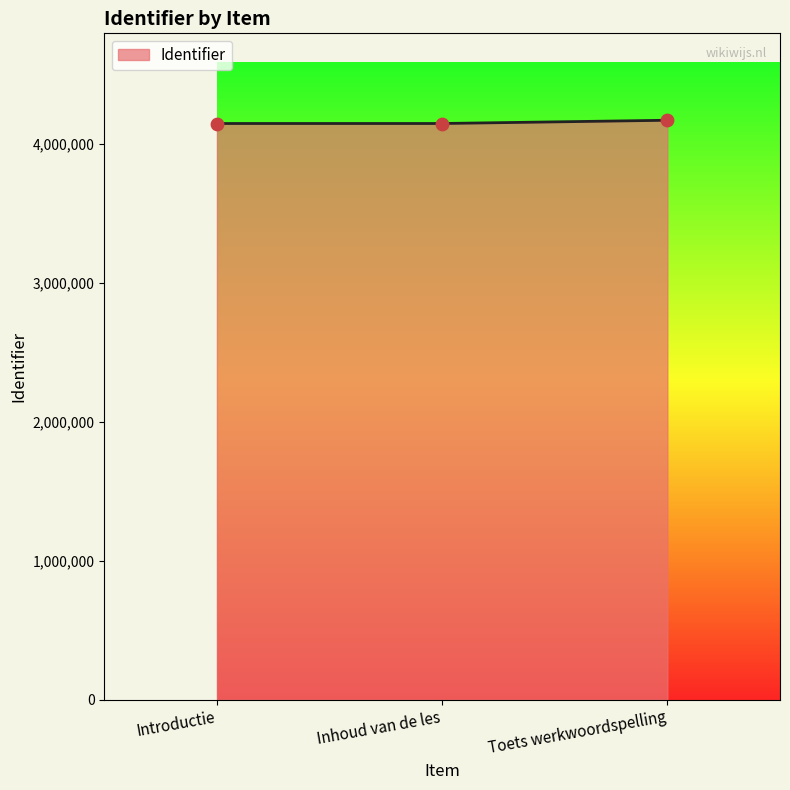

What is the ratio of the value at Inhoud van de les to the value at Toets werkwoordspelling?

1.0